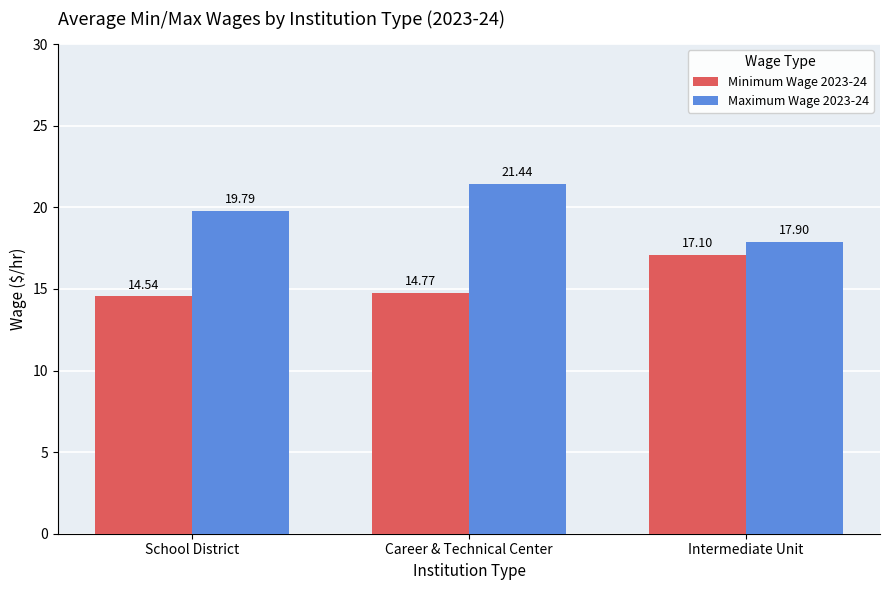

Reading left to right, what are all the values shown in this chart?

Minimum Wage 2023-24: School District=14.5	Career & Technical Center=14.8	Intermediate Unit=17.1
Maximum Wage 2023-24: School District=19.8	Career & Technical Center=21.4	Intermediate Unit=17.9